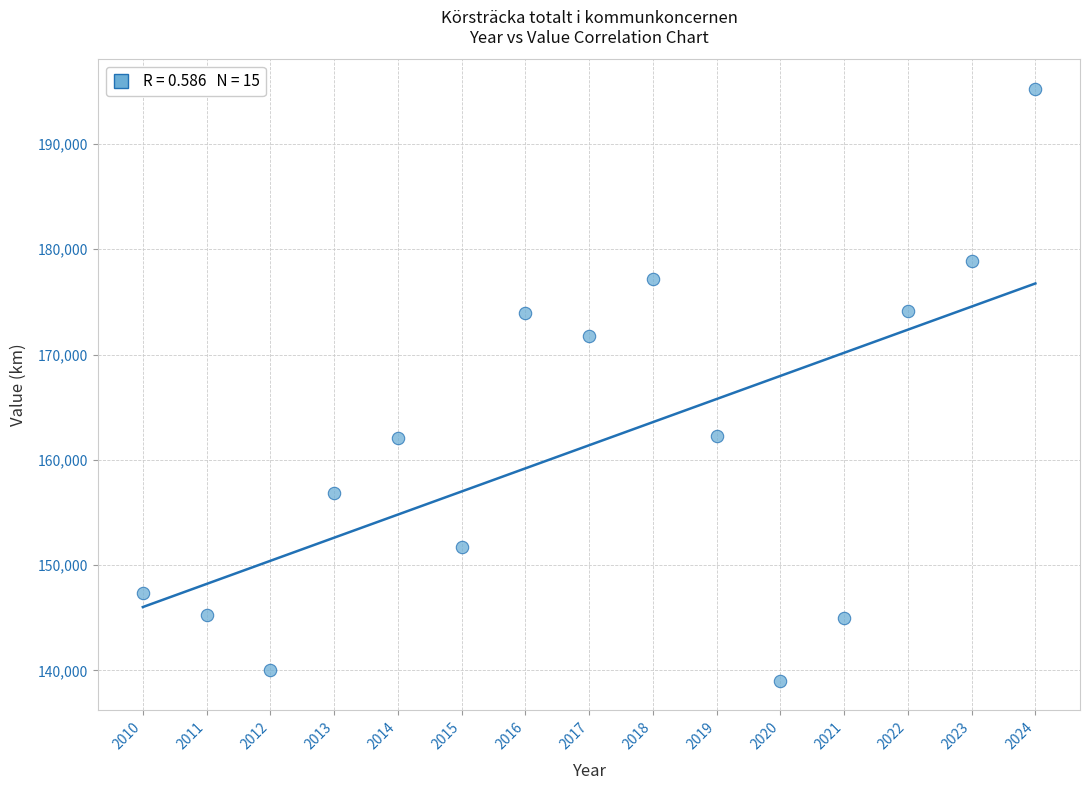

What is the range of X values (max minus min)?

14